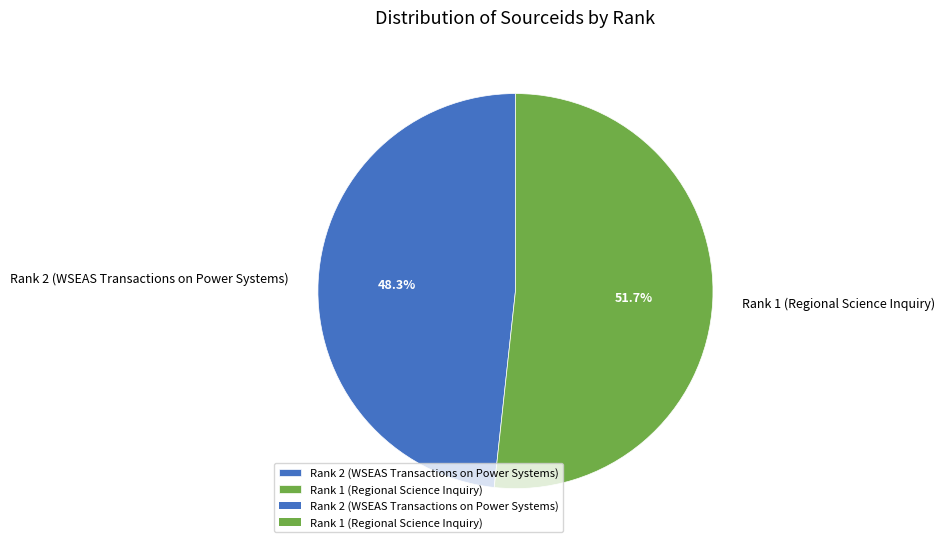

Between Rank 2 (WSEAS Transactions on Power Systems) and Rank 1 (Regional Science Inquiry), which is larger?

Rank 1 (Regional Science Inquiry)